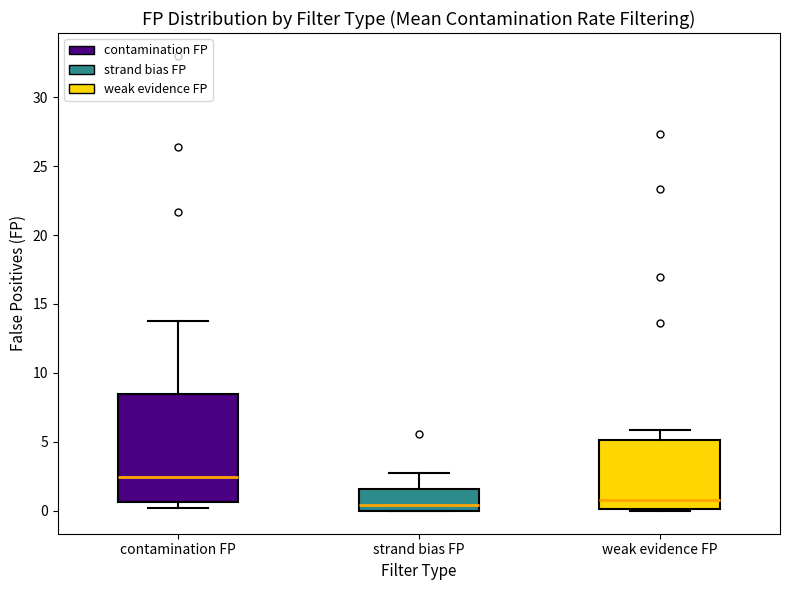

Reading left to right, read every box against the y-axis: the position of its median line, the range the box covers, and the ends of its whiskers. The values are not printed on the chart, so give them approximately, as read against the axis.

contamination FP: median 2.5, box 0.5 to 8.5, whiskers 0.0 to 14.0
strand bias FP: median 0.5, box 0.0 to 1.5, whiskers 0.0 to 2.5
weak evidence FP: median 1.0, box 0.0 to 5.0, whiskers 0.0 to 6.0